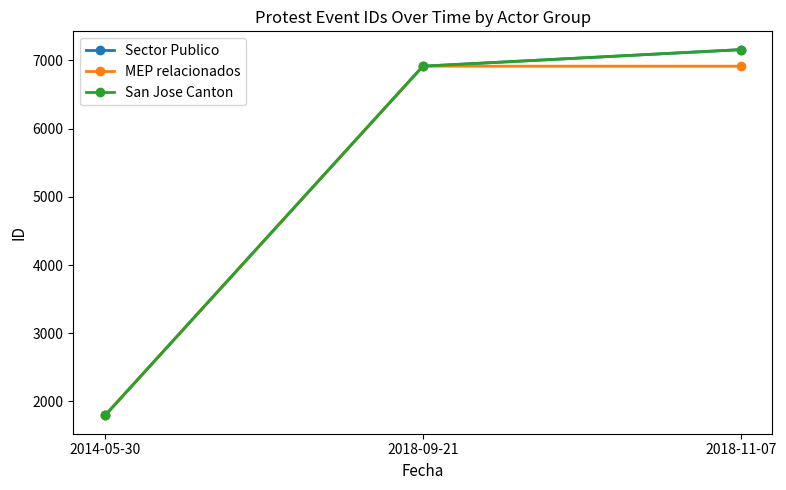

Rank the categories by Sector Publico value from highest to lowest.

2018-11-07, 2018-09-21, 2014-05-30